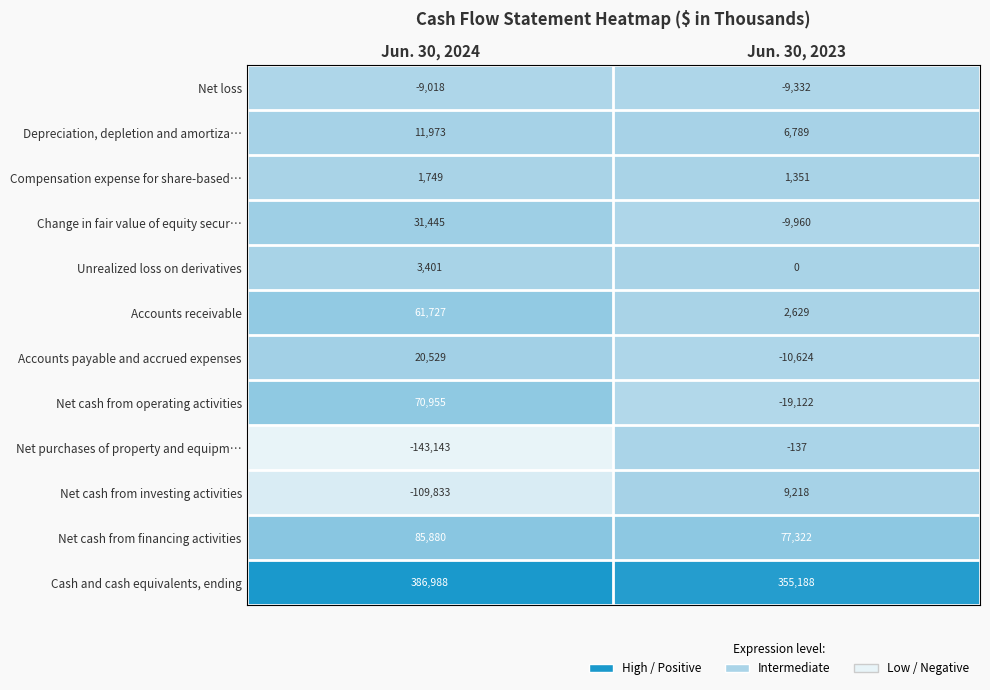

Between Jun. 30, 2024 and Jun. 30, 2023, which series saw the biggest shift?

Net purchases of property and equipm…